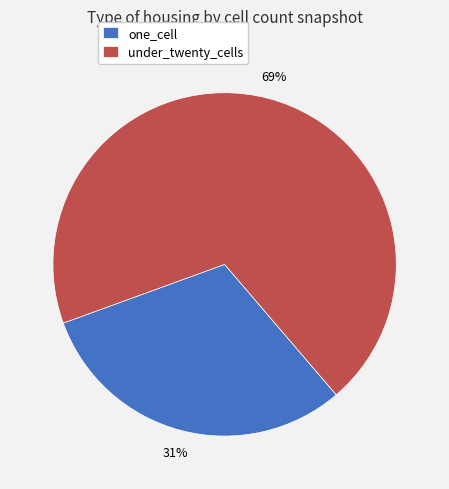

The under_twenty_cells slice represents 59% of the pie. True or false?

False